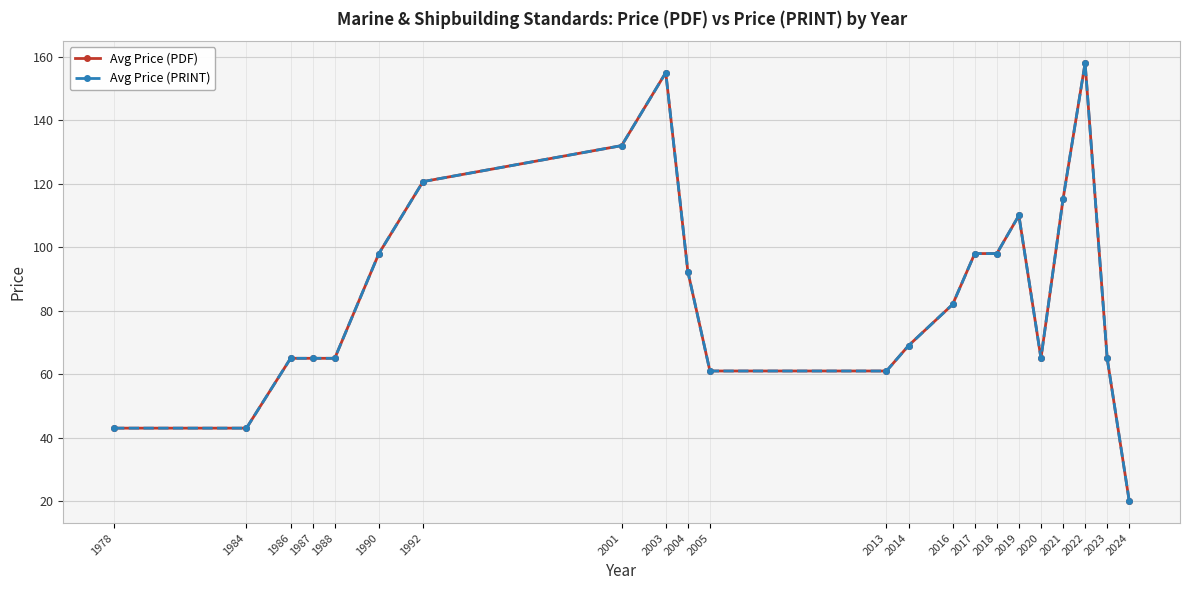

What is the total value across all series at 2017?

196.0